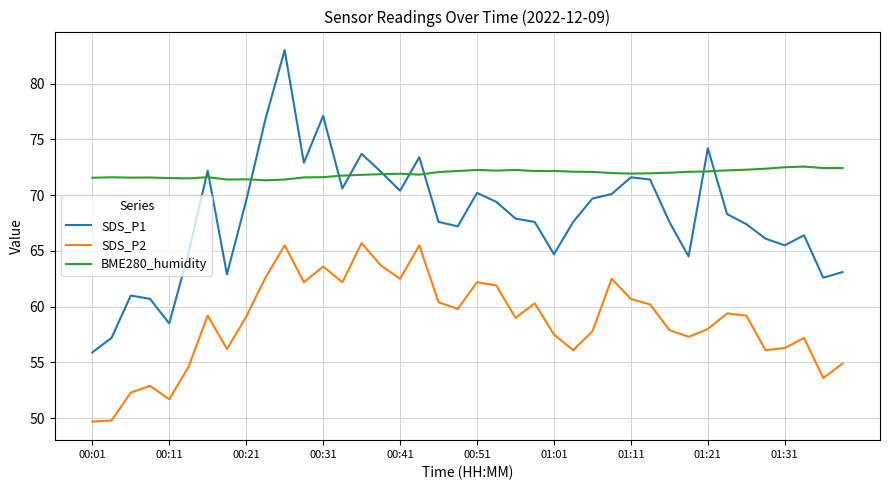

Count the number of data series in this chart.

3